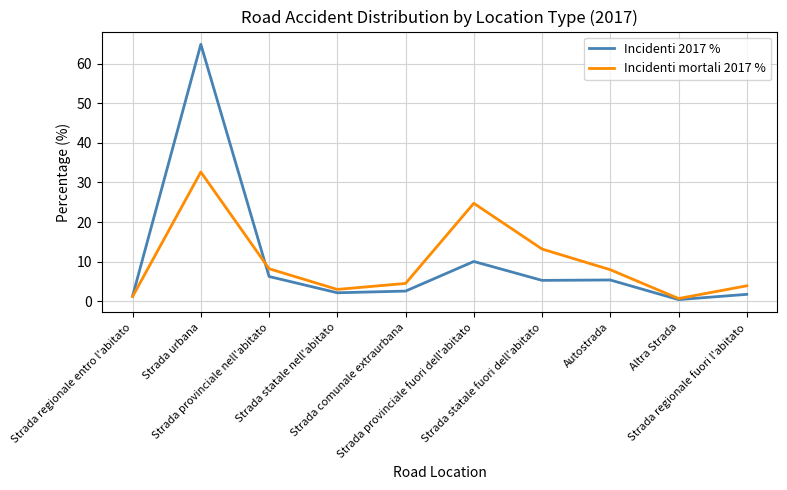

What is the maximum value shown in the chart?

64.9